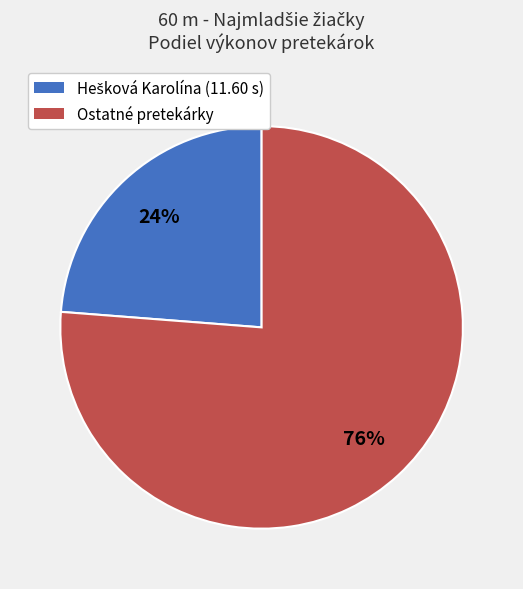

To the nearest percent, what is the difference between the largest and smallest slice percentages?

52%